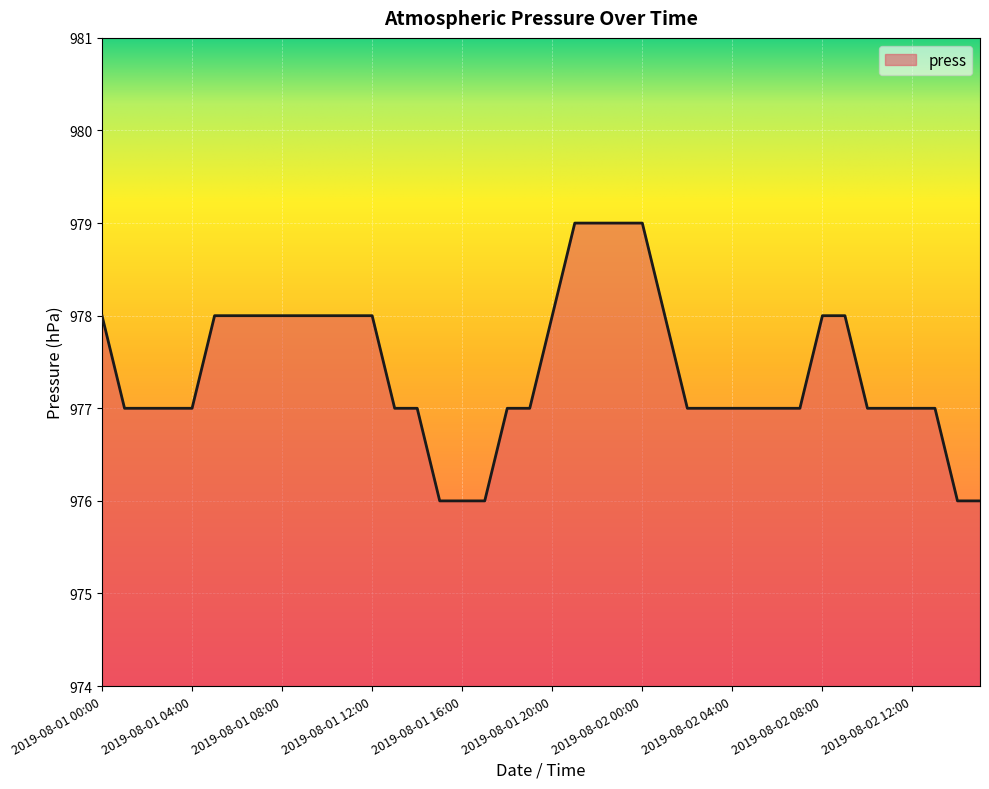

What is the maximum value shown in the chart?

979